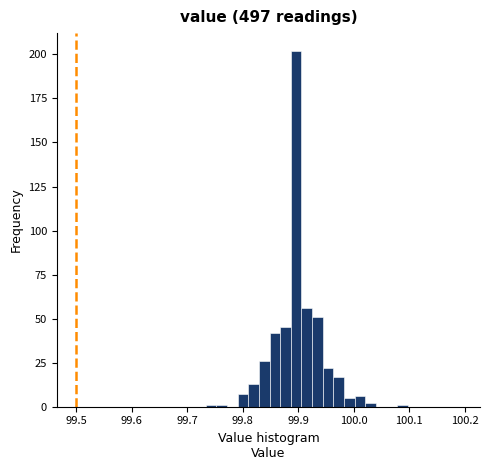

Around what value on the x-axis is the tallest bar? Give the approximate position of its centre, as read against the axis.

99.90